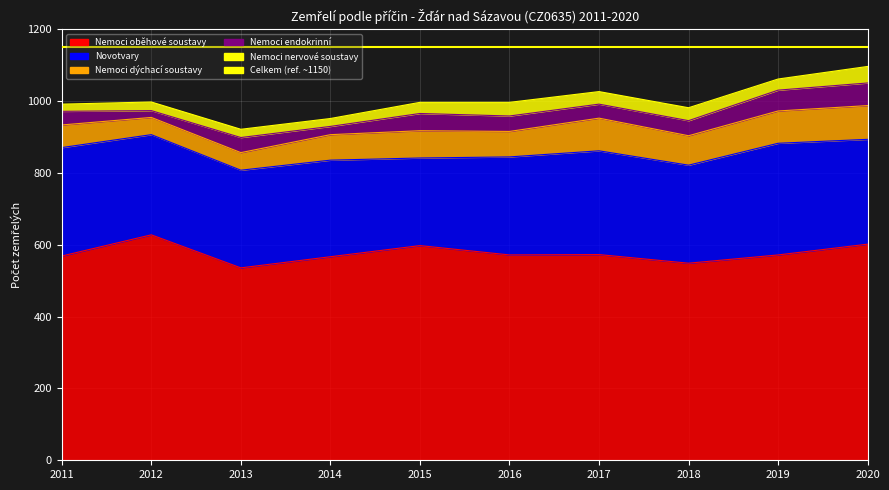

At 2015, list the series in order from largest to smallest.

Nemoci oběhové soustavy, Novotvary, Nemoci dýchací soustavy, Nemoci endokrinní, Nemoci nervové soustavy